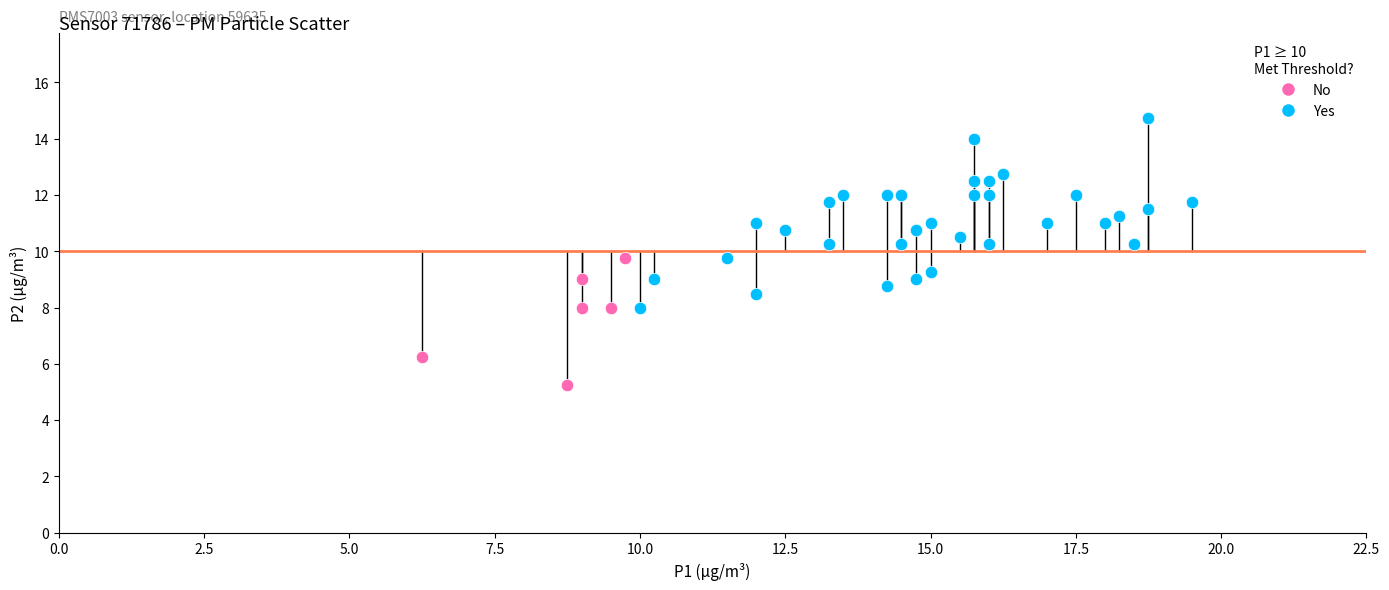

Which series has the largest Y range (max minus min)?

Yes